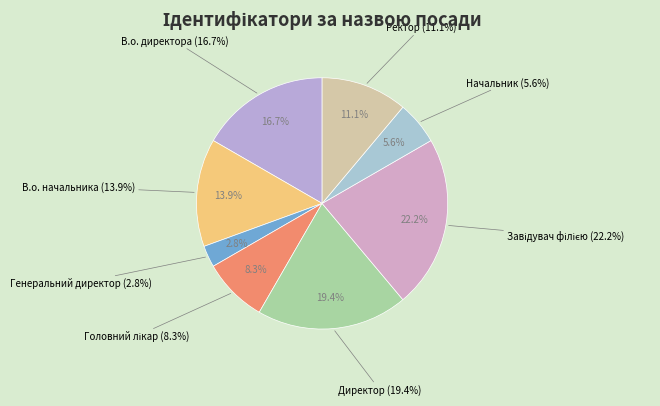

What is the change in value from В.о. директора to Головний лікар?

-3